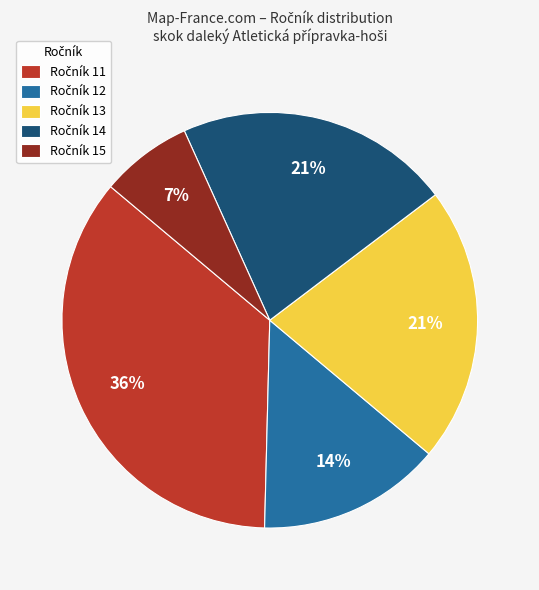

Is there any slice that represents more than half of the pie?

No